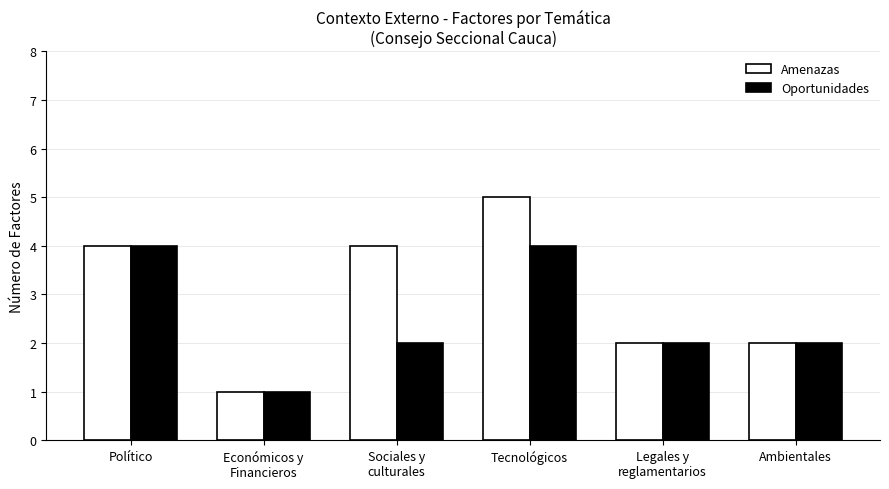

How many groups of bars are there?

6